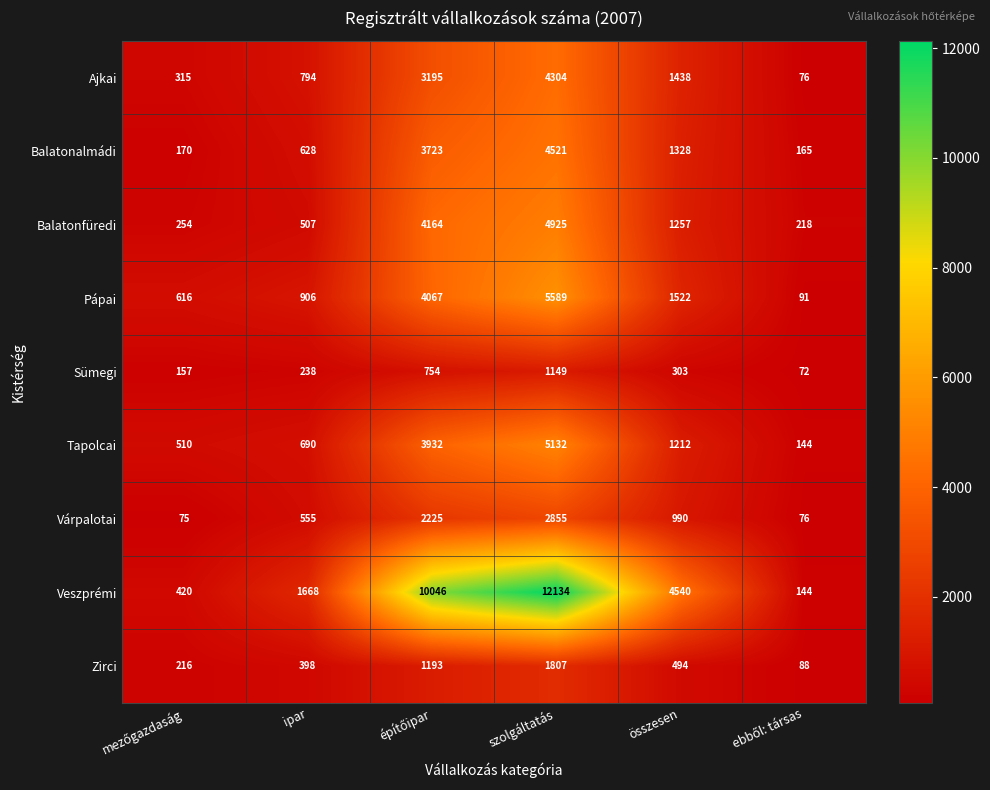

What value does the Balatonfüredi series have at szolgáltatás, to the nearest 100?

4900